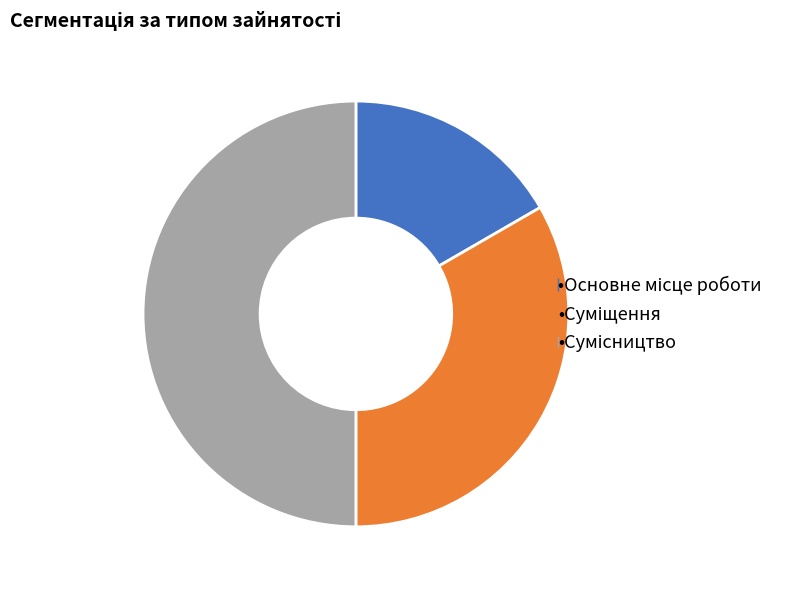

Count the number of slices in the pie.

3